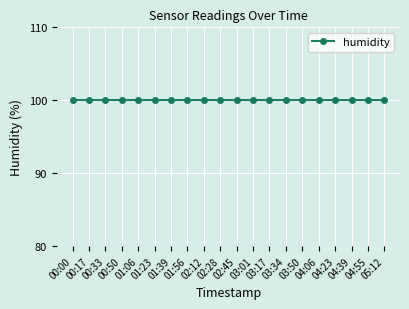

True or false: pressure has more than 1 points higher than both neighbors.

False